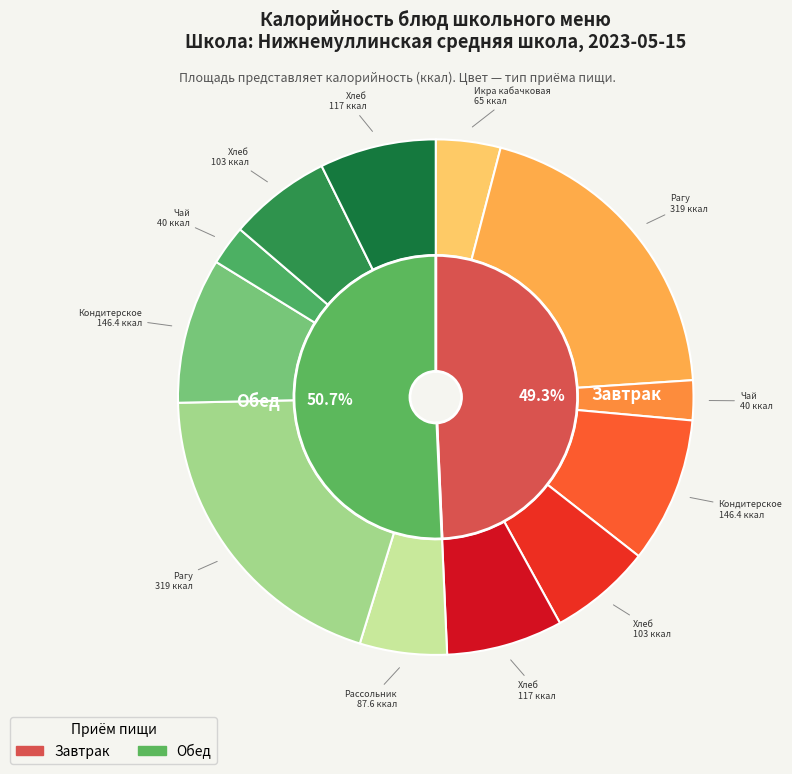

To the nearest percent, what is the average slice percentage?

8%